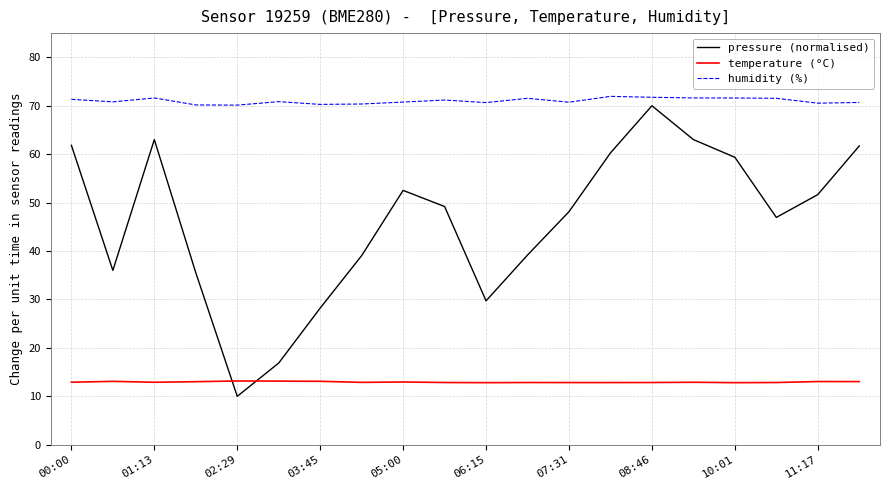

At how many categories does at least one series exceed 14?

20